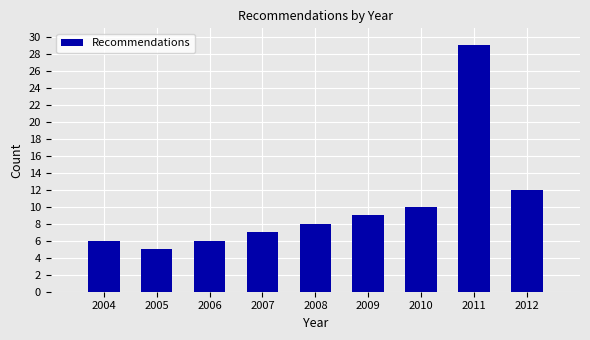

Reading right to left, extract all data points from this chart.

12	29	10	9	8	7	6	5	6